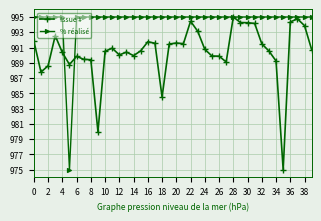

At how many categories does at least one series exceed 987?

40